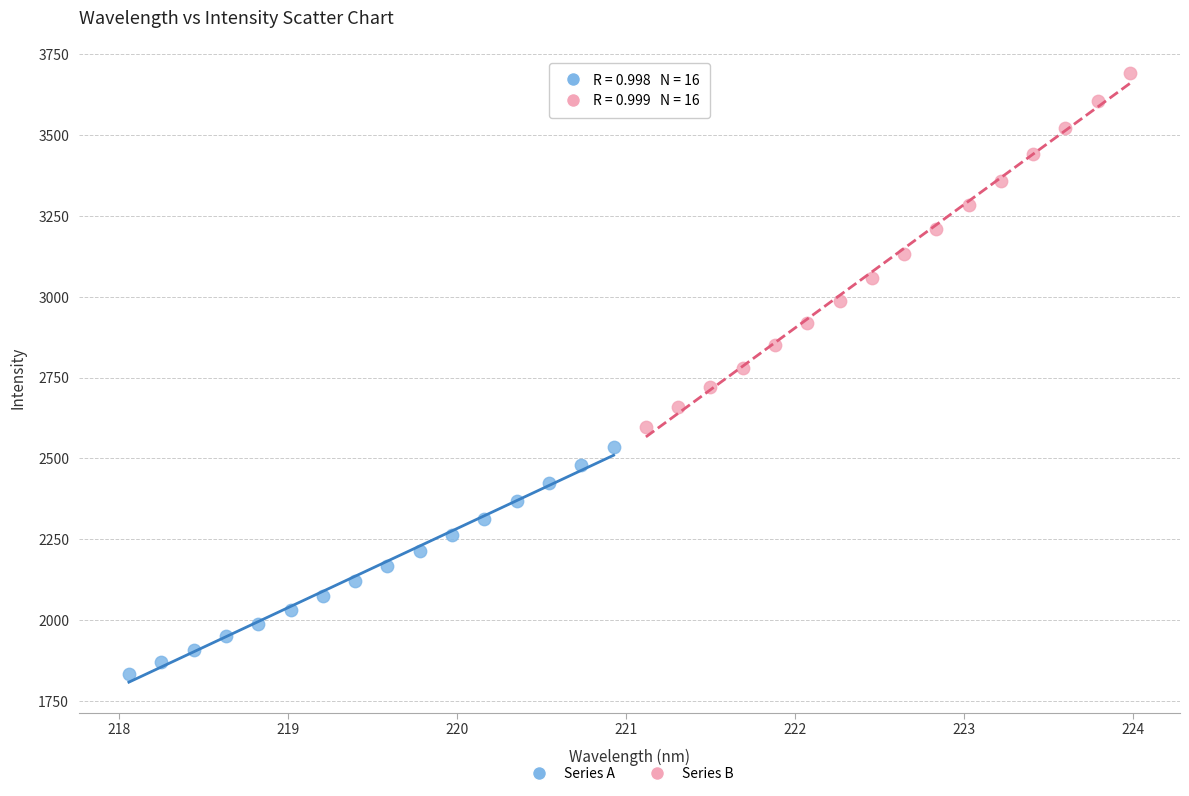

Which series contains the lowest Y value?

Series A